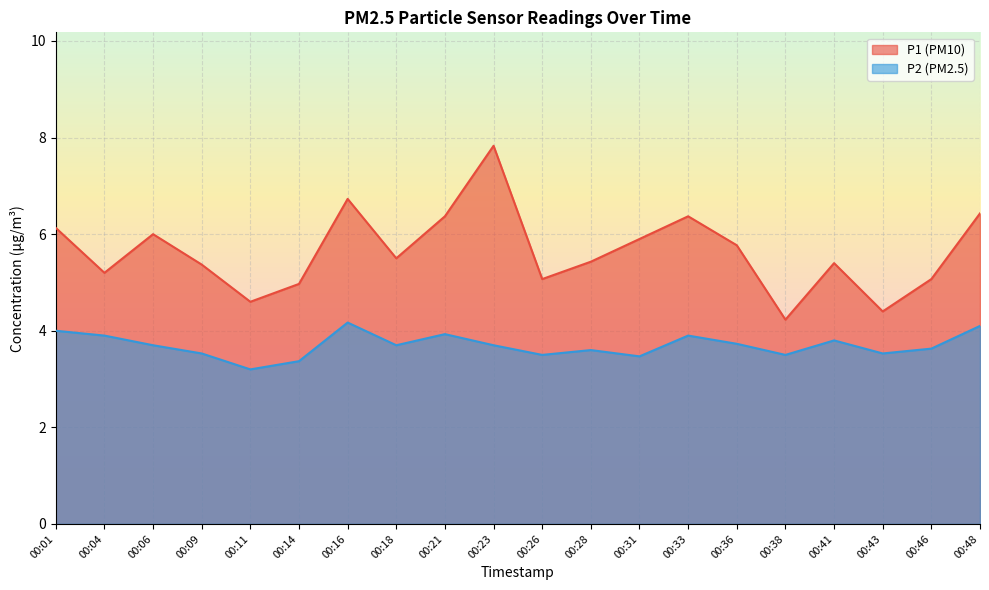

What is the difference between the maximum and minimum values in the P2 series?

1.0